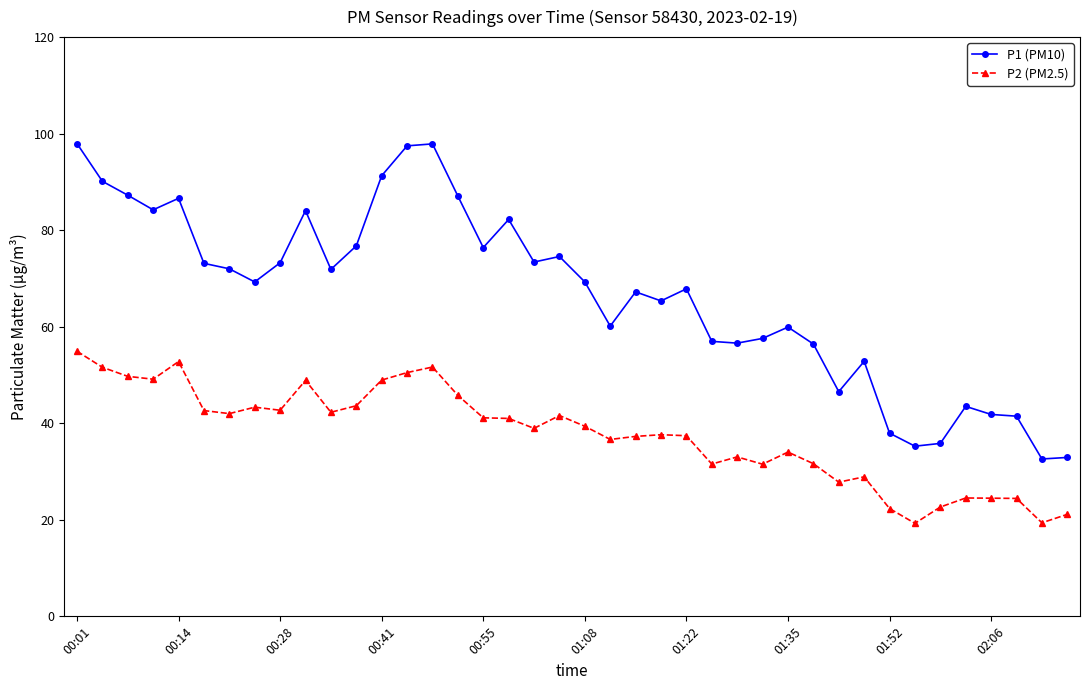

Is this an area chart (filled region under the line)?

No